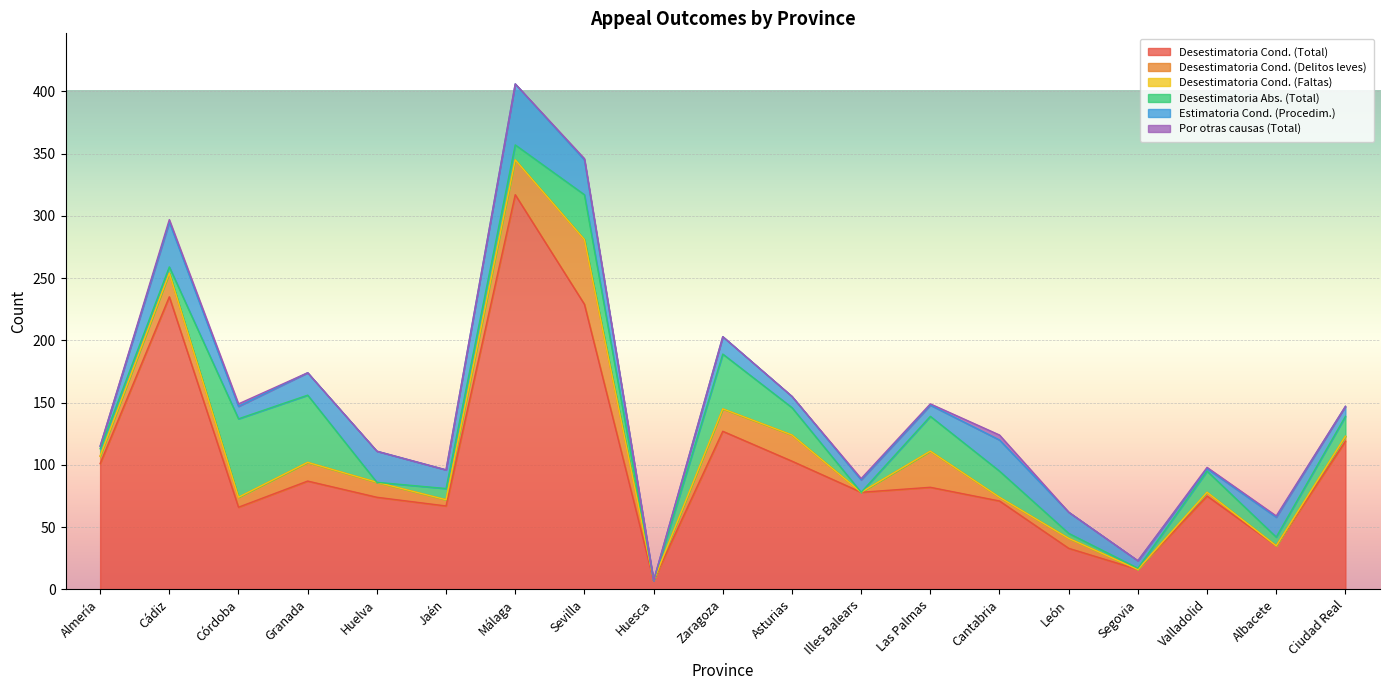

Which series changed the most between Córdoba and Segovia?

Desestimatoria Abs. (Total)